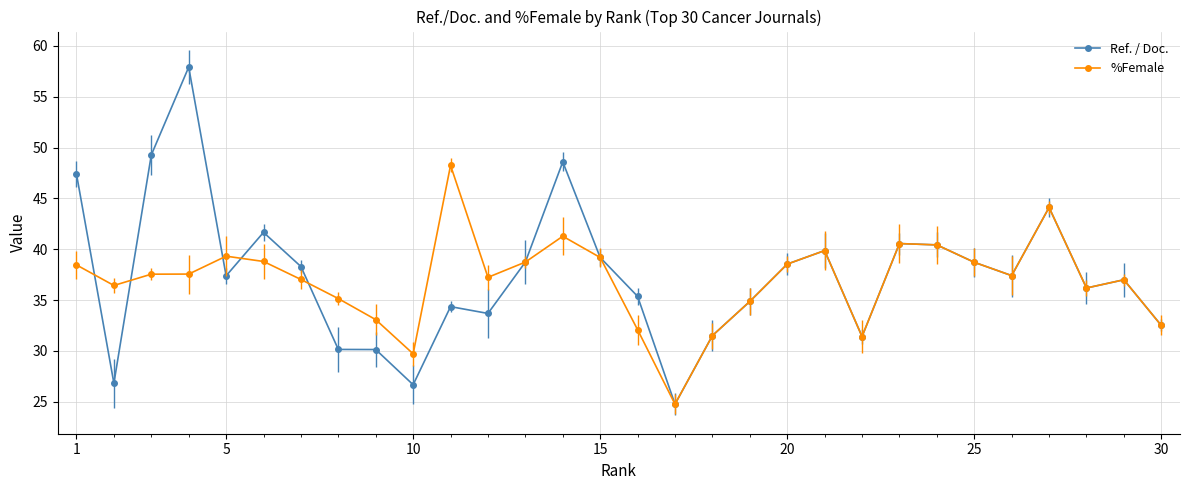

Rank the series by their maximum value, from lowest to highest.

%Female, Ref. / Doc.